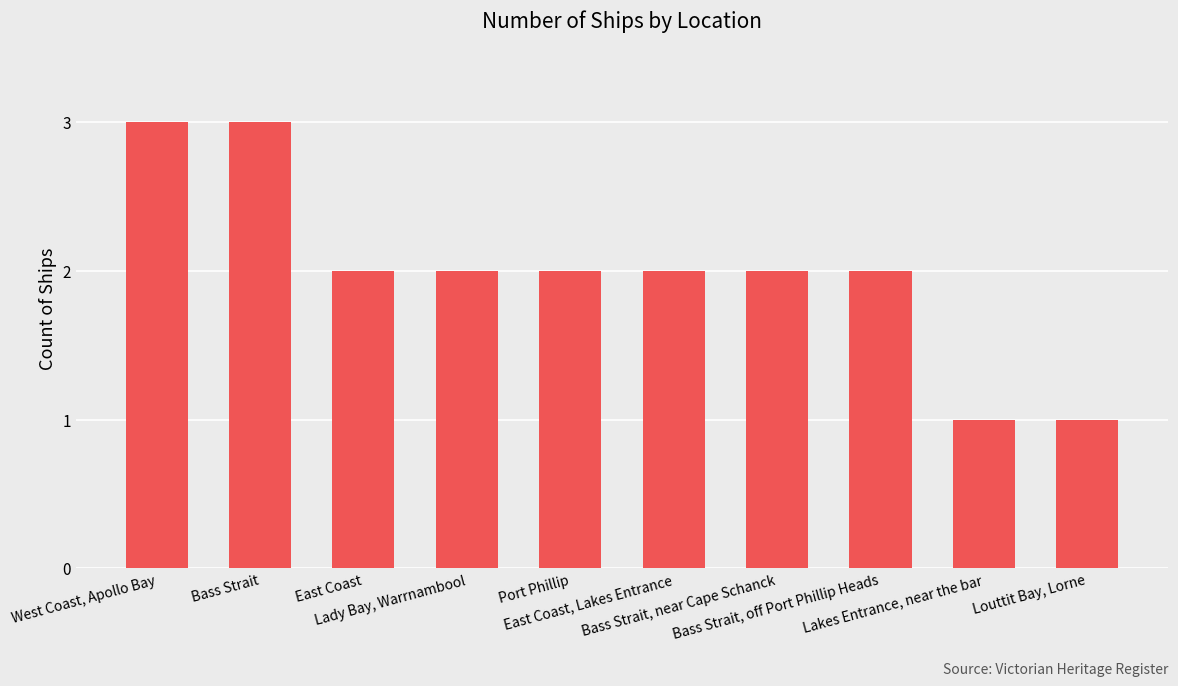

What is the maximum value shown in the chart?

3